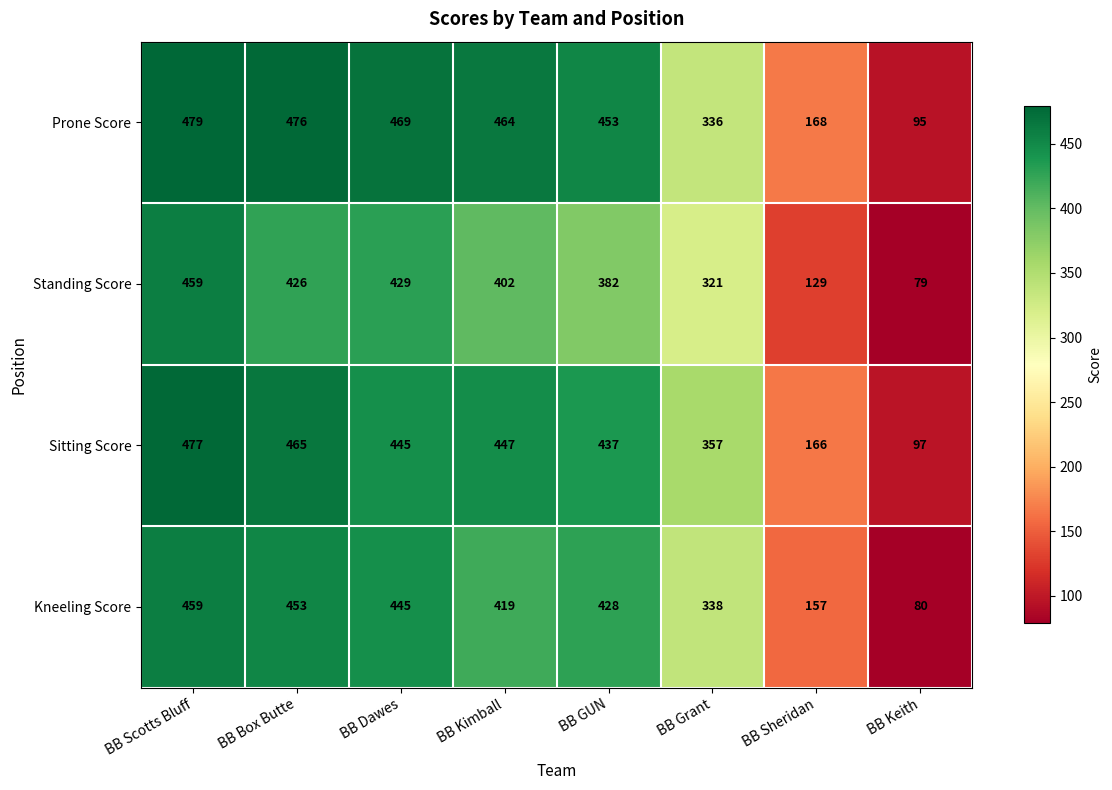

Between BB Scotts Bluff and BB Box Butte, which series saw the biggest shift?

Standing Score